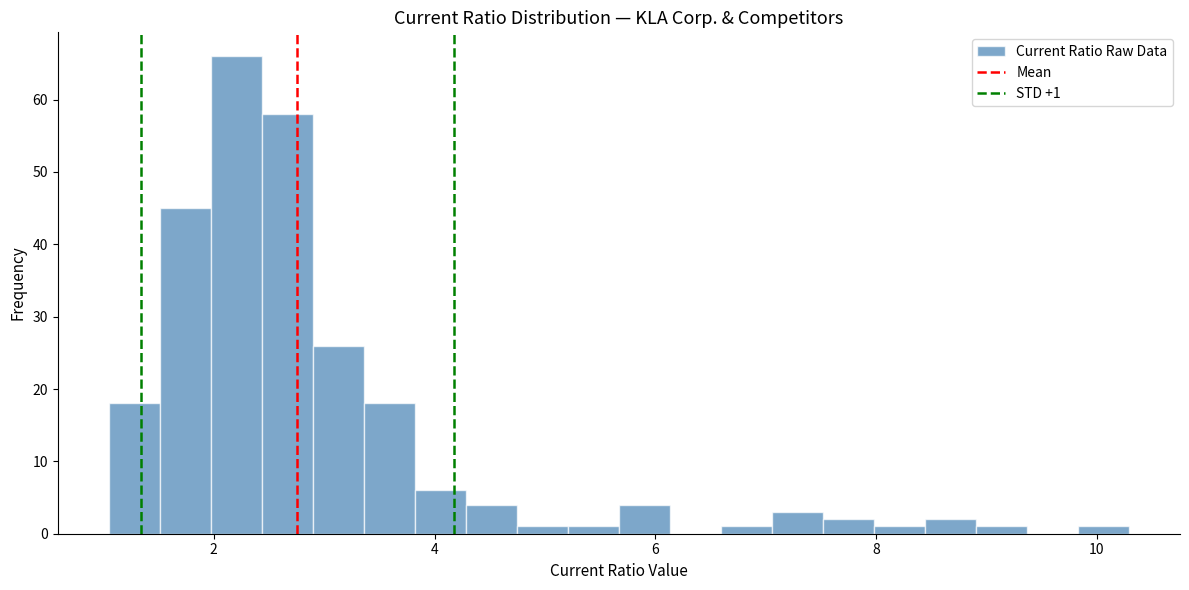

Read against the x-axis, roughly where is the centre of the tallest bar?

2.2